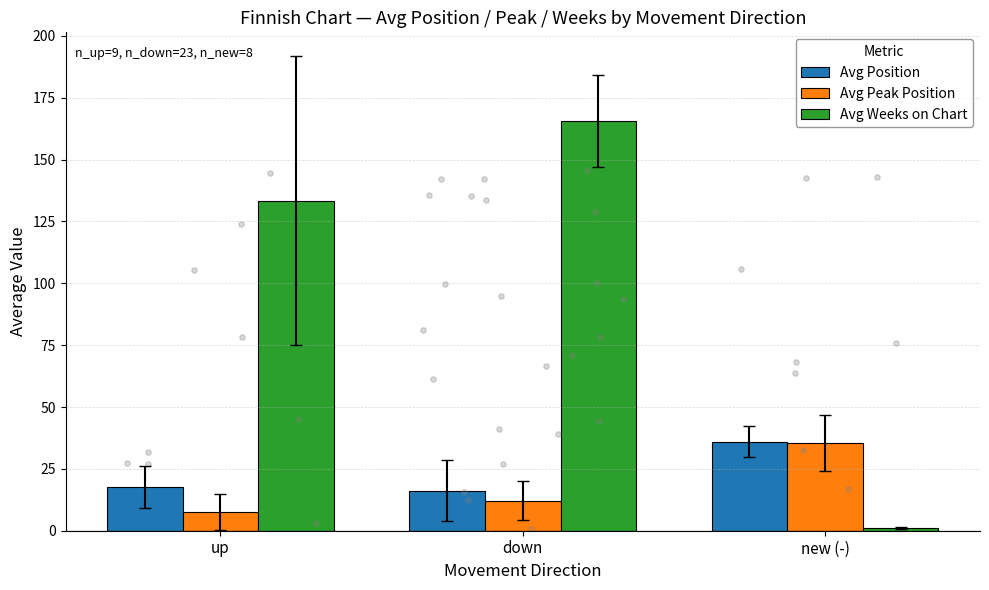

Which series has the largest total across all categories?

Avg Weeks on Chart